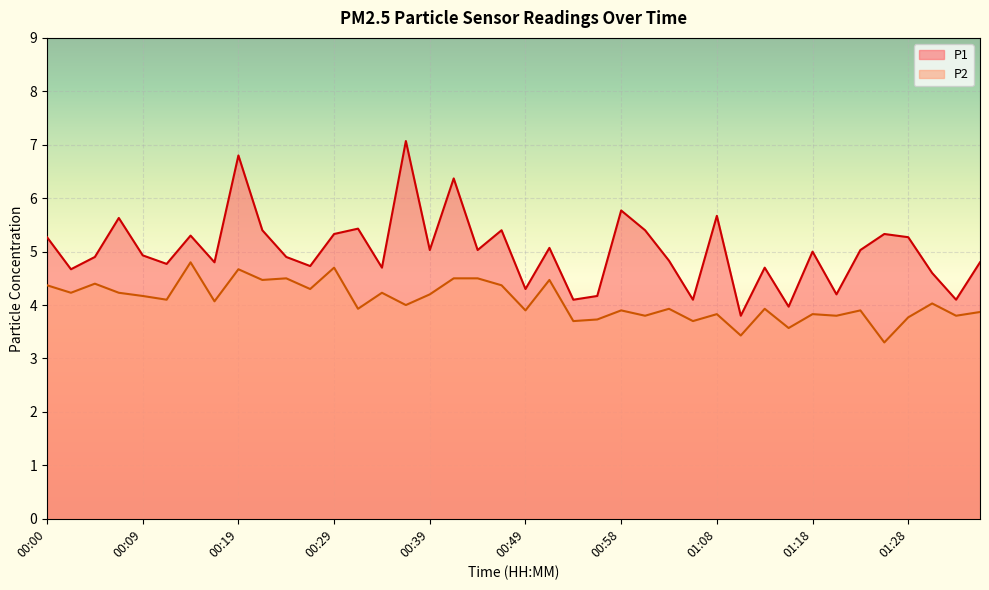

Between 01:16 and 01:30, which series saw the biggest shift?

P1